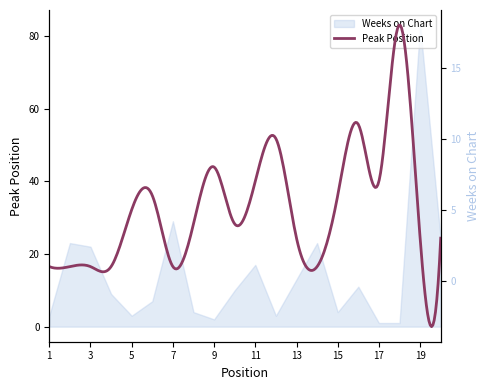

How many data points are less than 10?

10